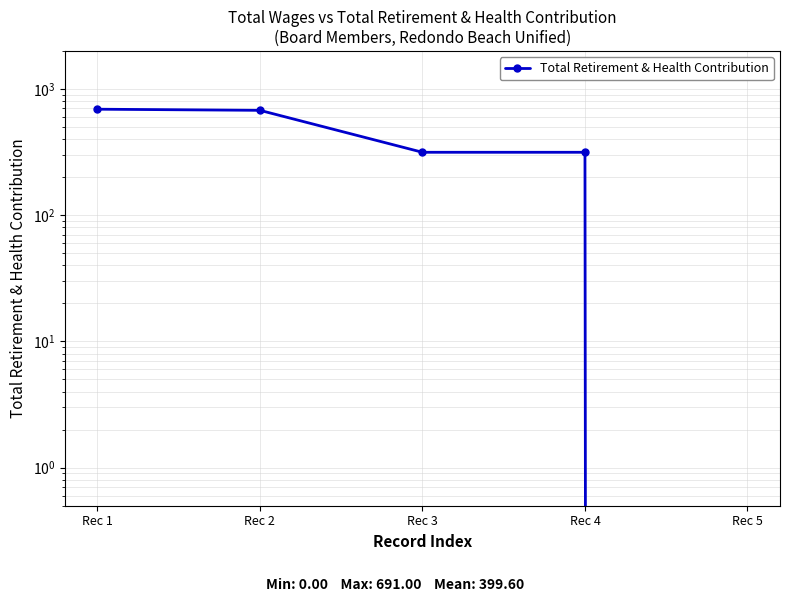

Does the chart display data point markers on the line(s)?

Yes